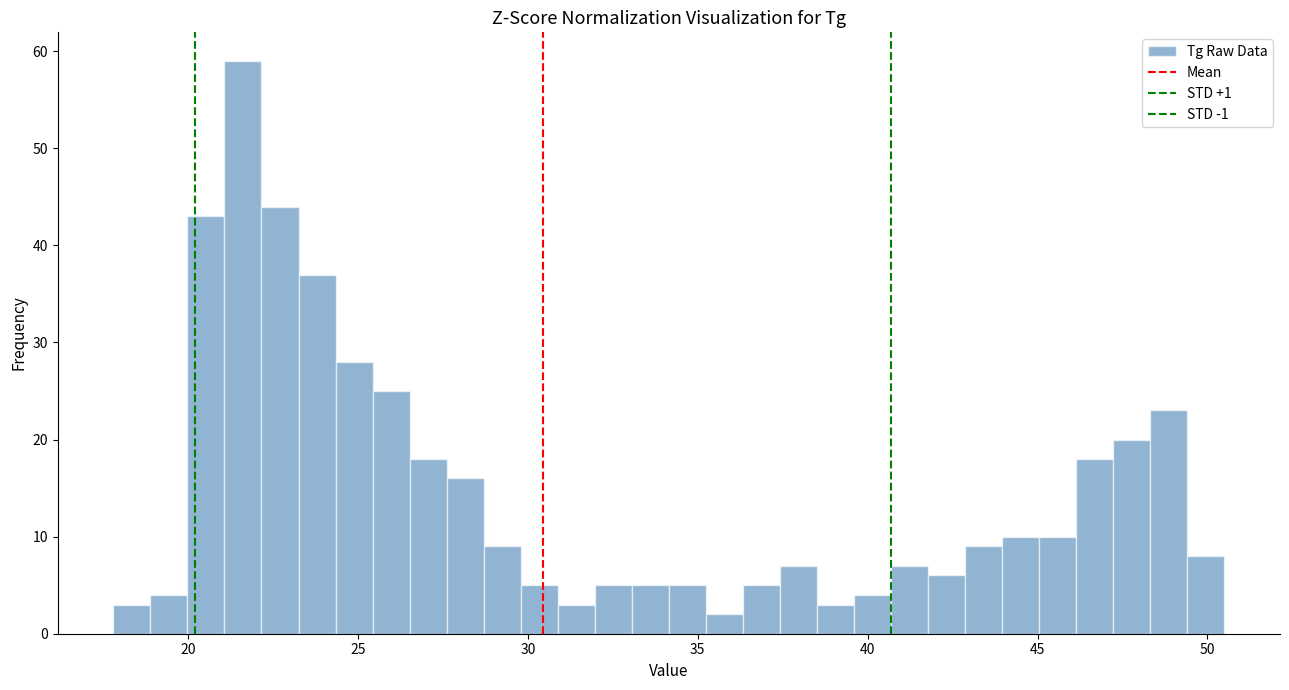

Read against the x-axis, roughly where is the centre of the tallest bar?

21.5